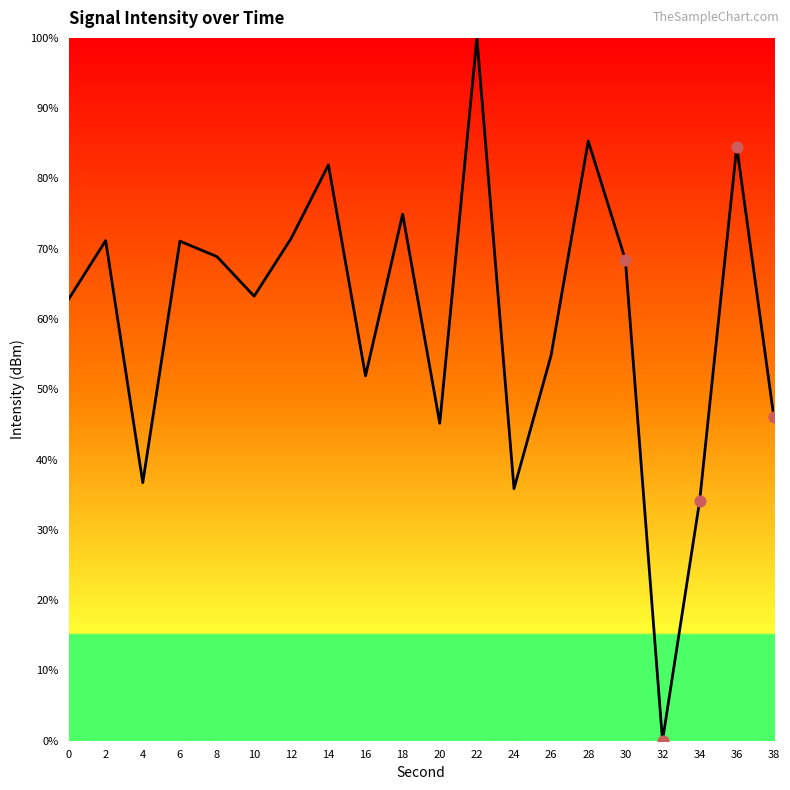

Approximately how many times larger is the value at 36 compared to 16?

1.6